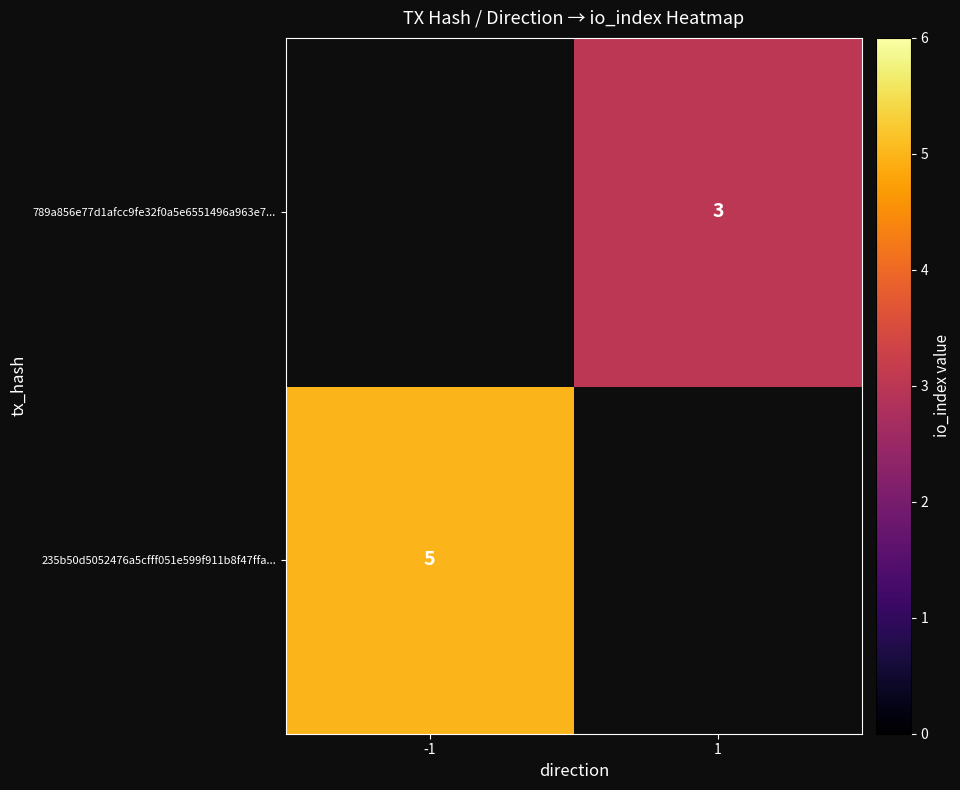

True or false: 235b50d5052476a5cfff051e599f911b8f47ffa... has a value of 3 at -1.

False